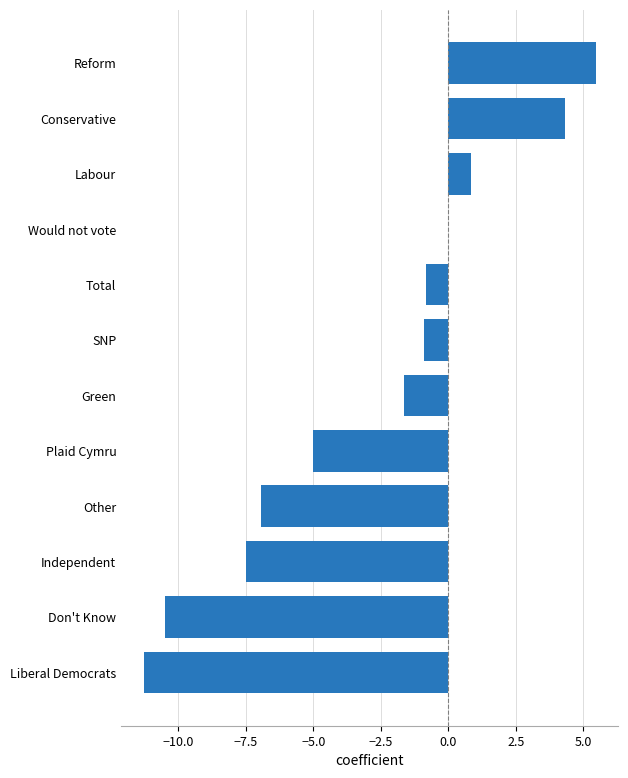

Is it true that the value at Plaid Cymru is -6.7?

False